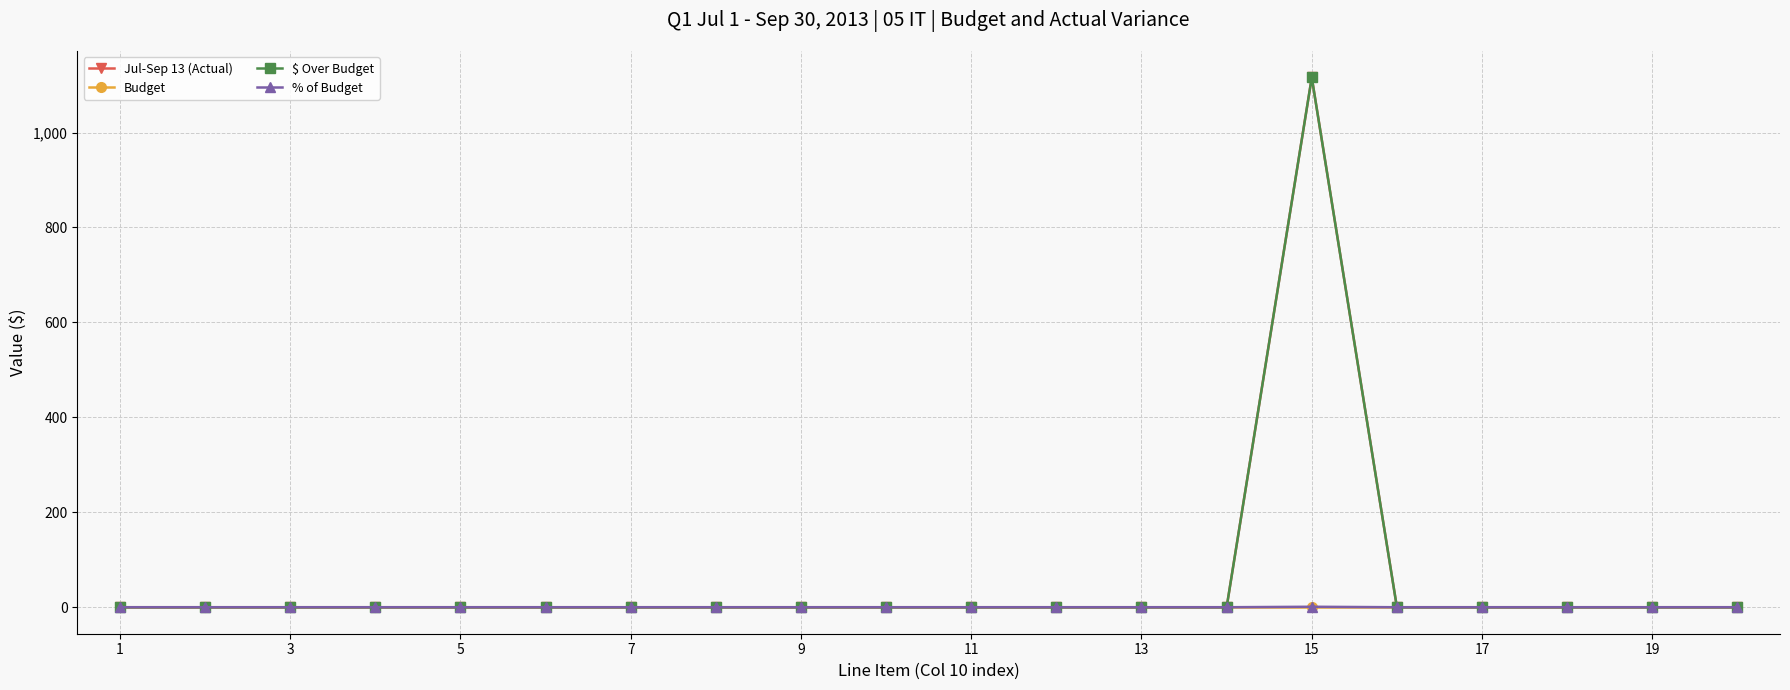

At which category does the chart reach its minimum across all series?

1